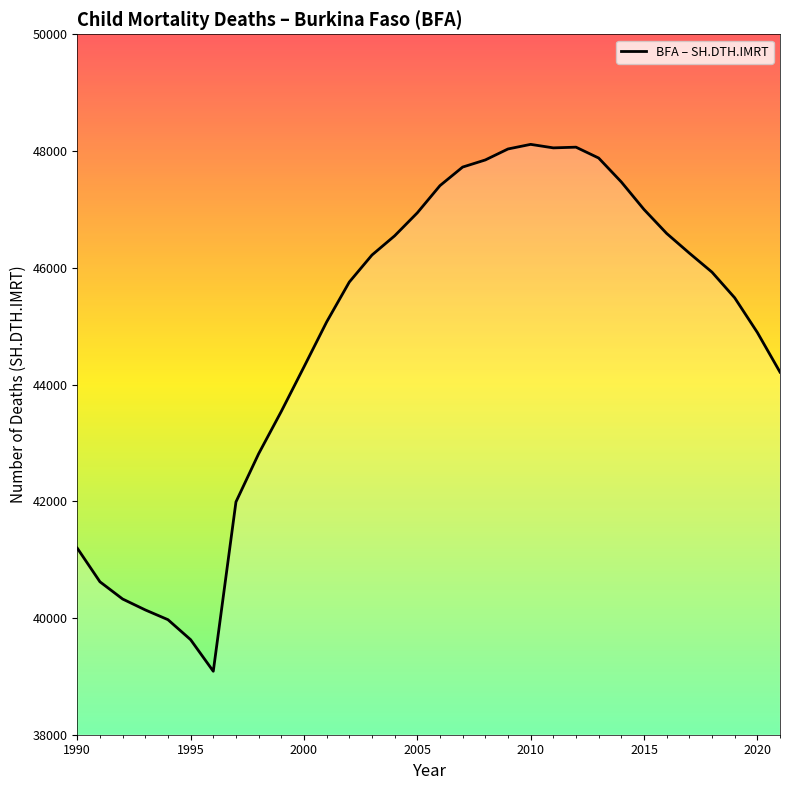

What is the greatest value displayed?

48114